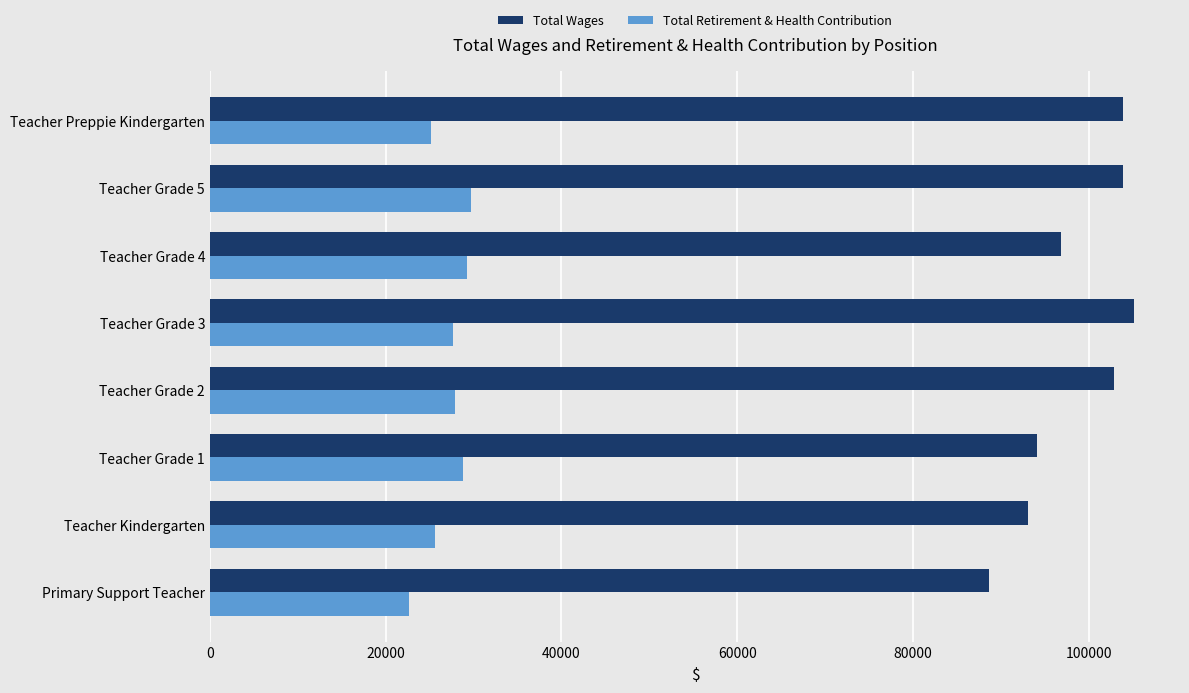

What is the difference between the highest and lowest values at Teacher Grade 5?

74224.0